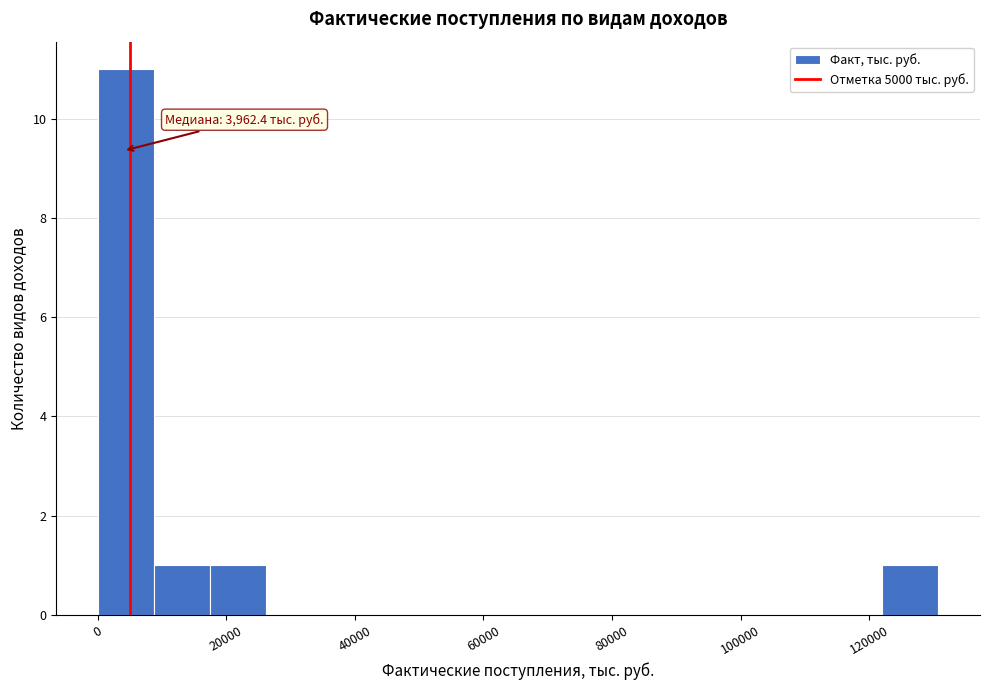

Over which range of the x-axis is the bar tallest?

0 to 8000